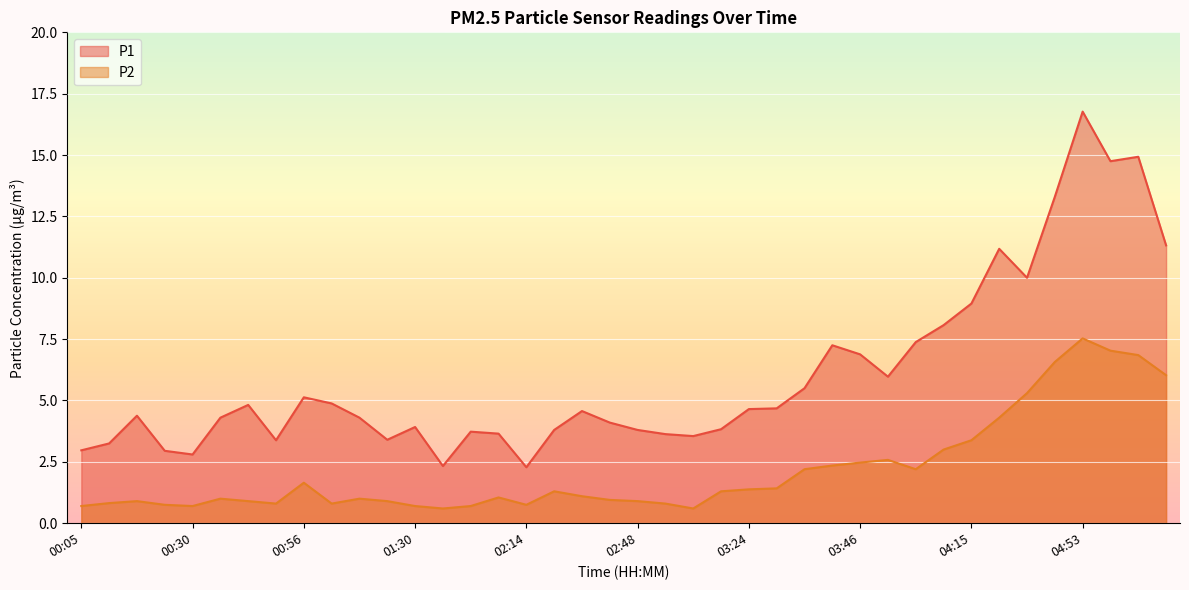

The P1 series shows 5.0 at 04:55. True or false?

False